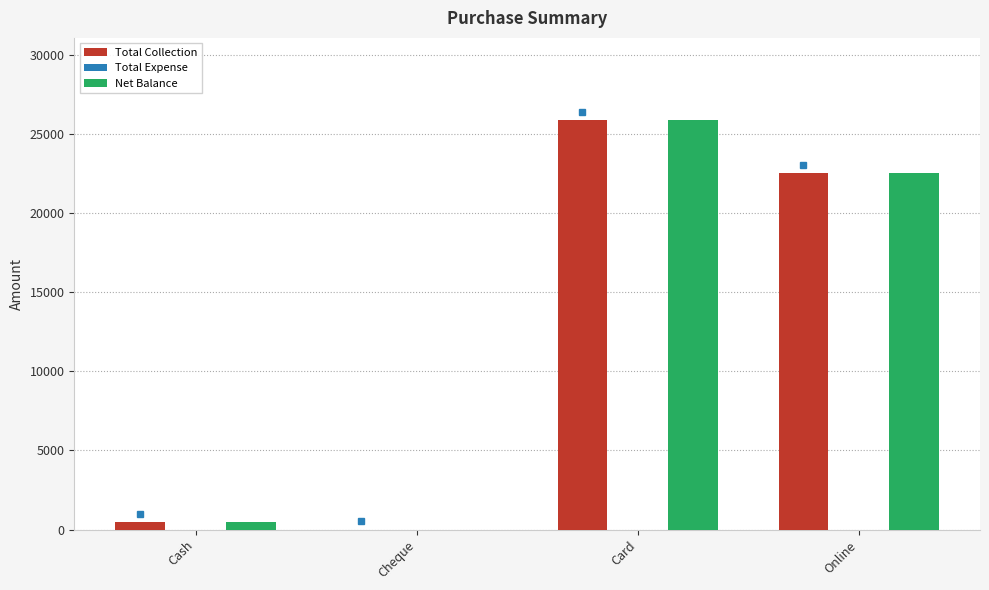

Is it true that Total Collection equals 45155 at Card?

False